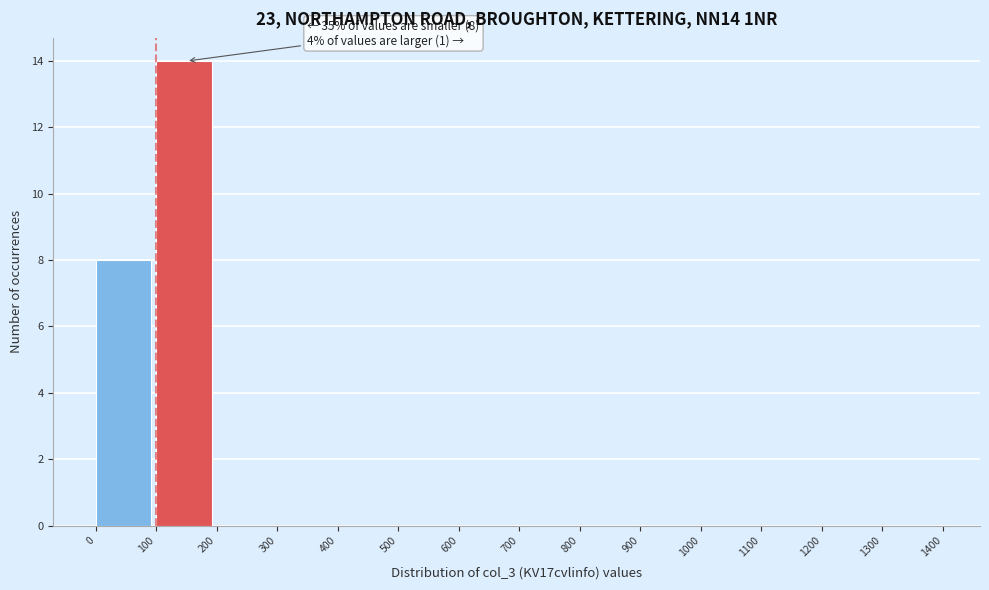

Which range on the x-axis has the tallest bar?

100 to 200